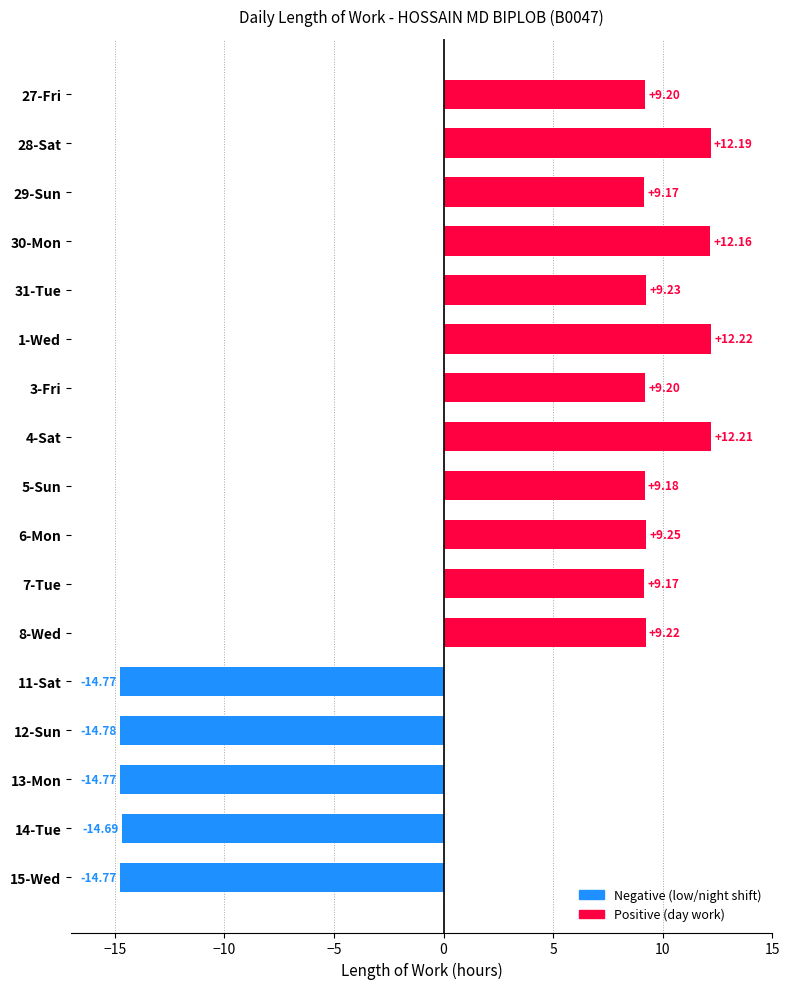

What is the sum of all values?

48.6